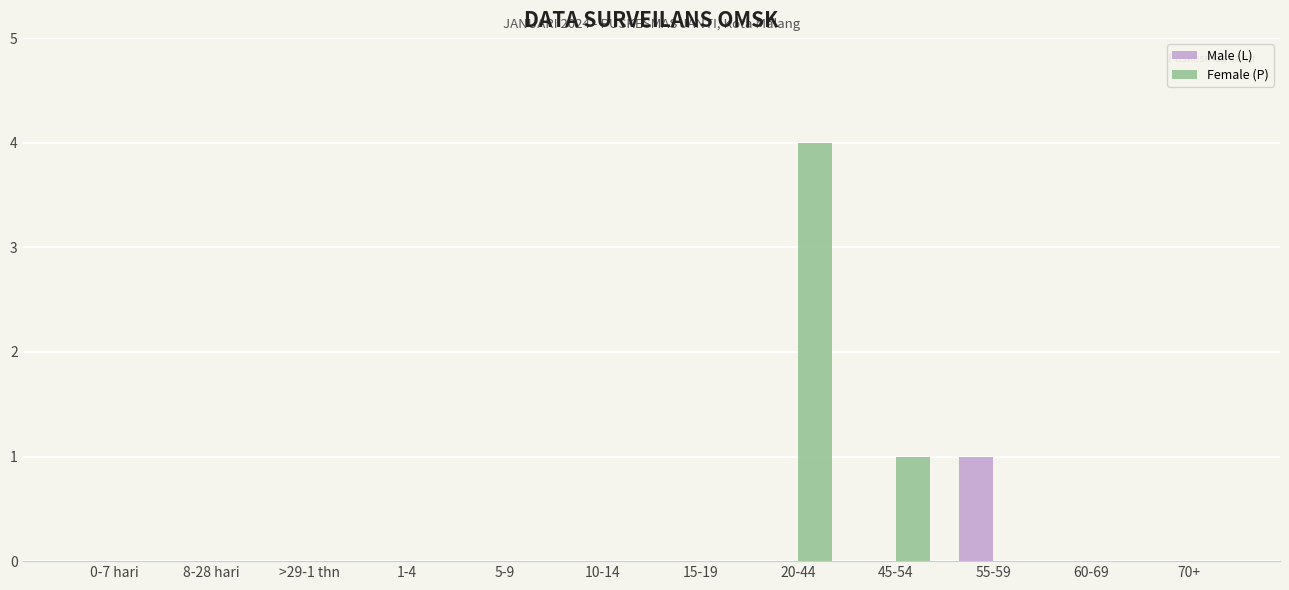

How many groups of bars are there?

12